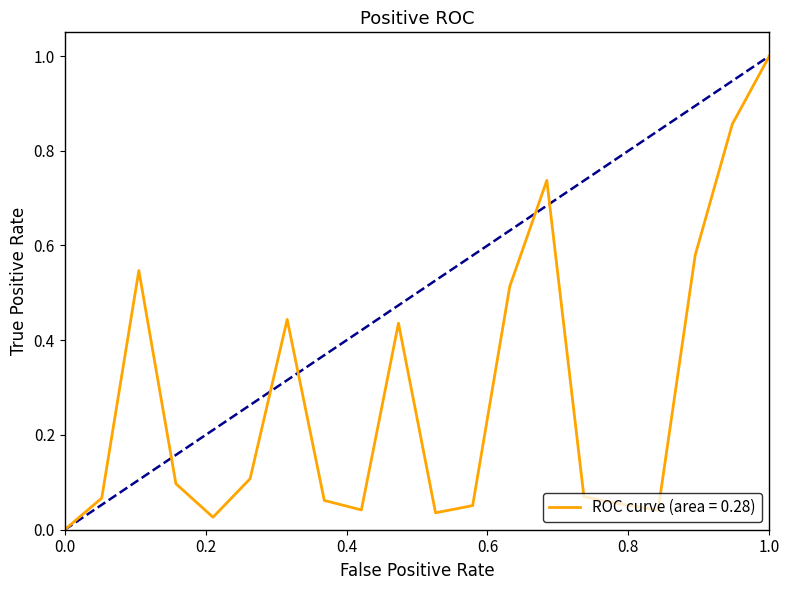

What is the maximum value shown in the chart?

1.0